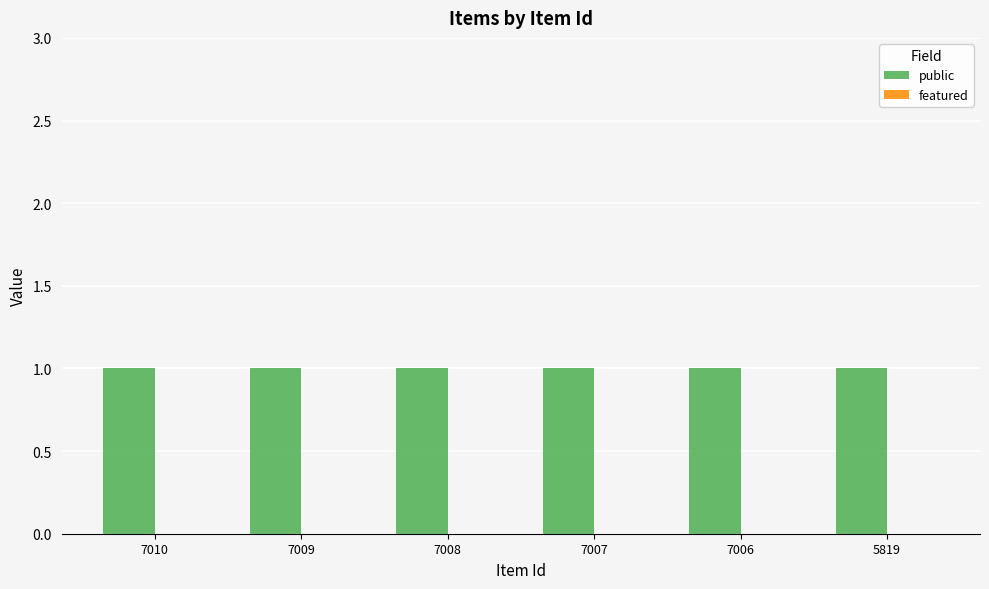

What is the greatest value displayed?

1